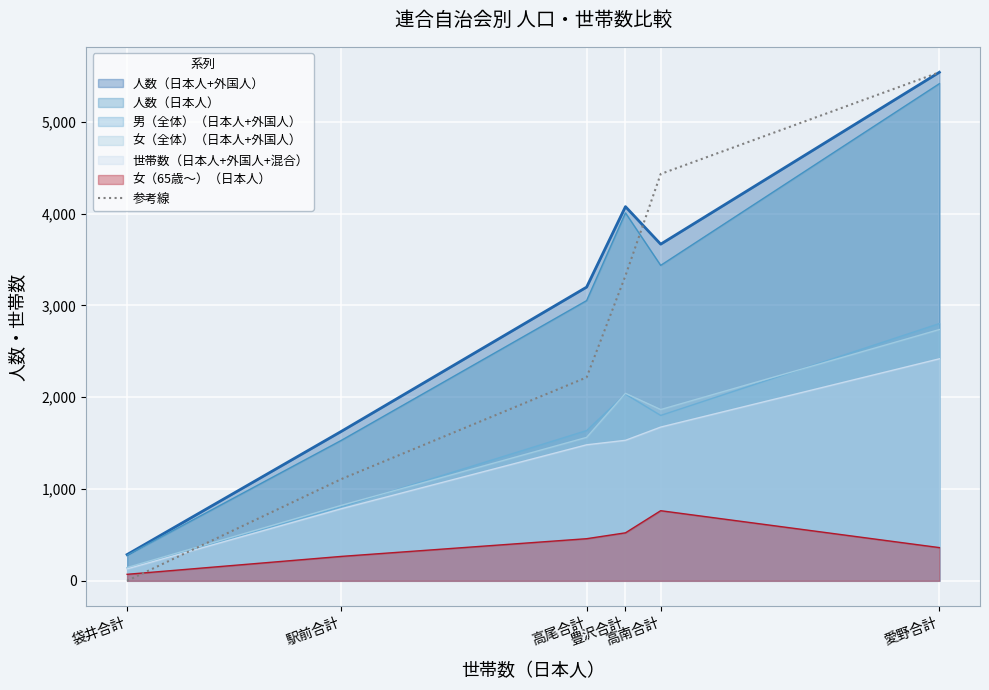

True or false: 男（全体）（日本人+外国人） and 人数（日本人+外国人） cross at least once.

False